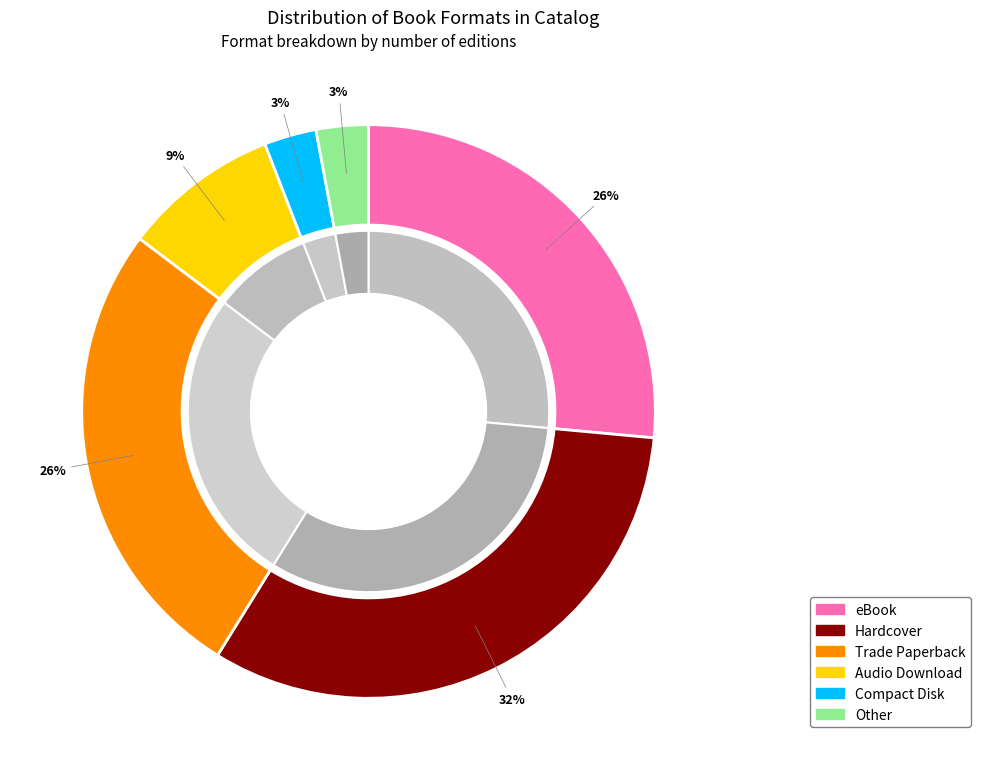

Is it true that Compact Disk is 1% of the pie?

False